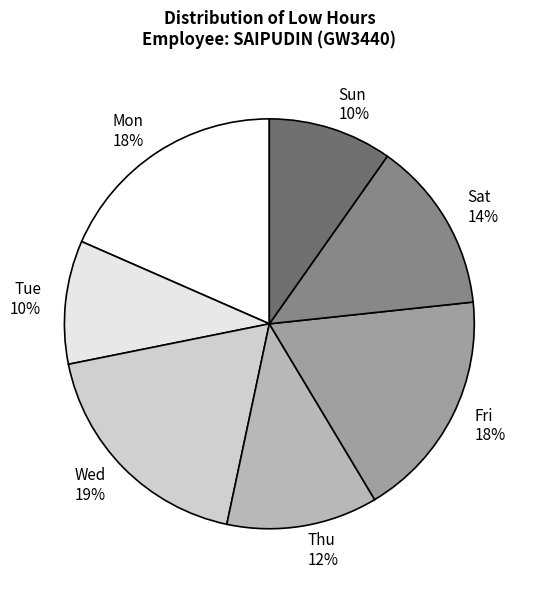

To the nearest percent, what is the difference between the Sun 10% and Fri 18% slice percentages?

8%